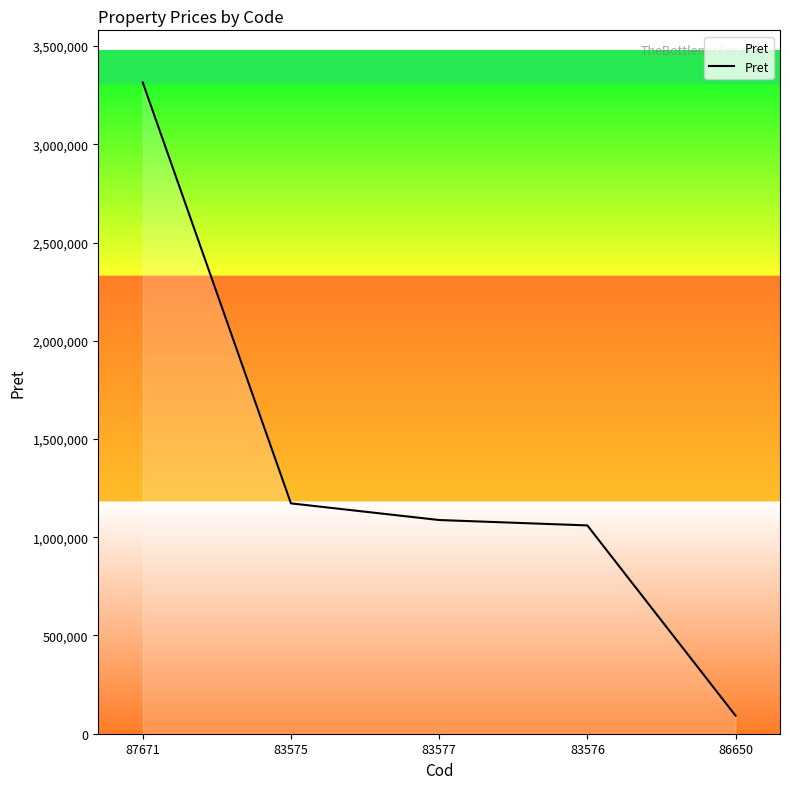

The chart shows a value of 345211.1 at 83576. True or false?

False